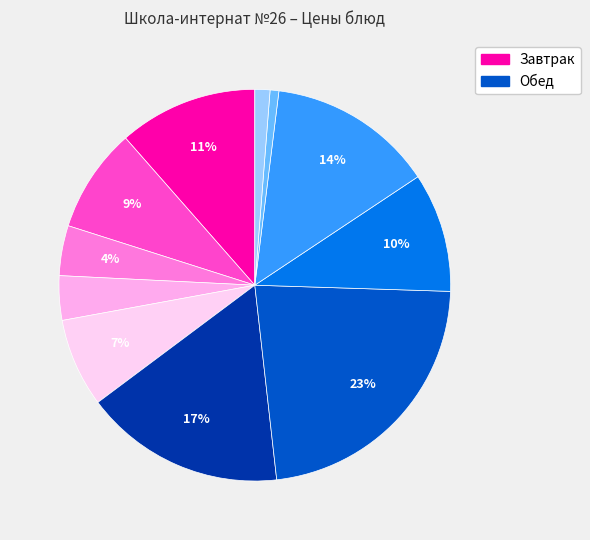

What is the largest slice in the pie chart?

Птица отварная